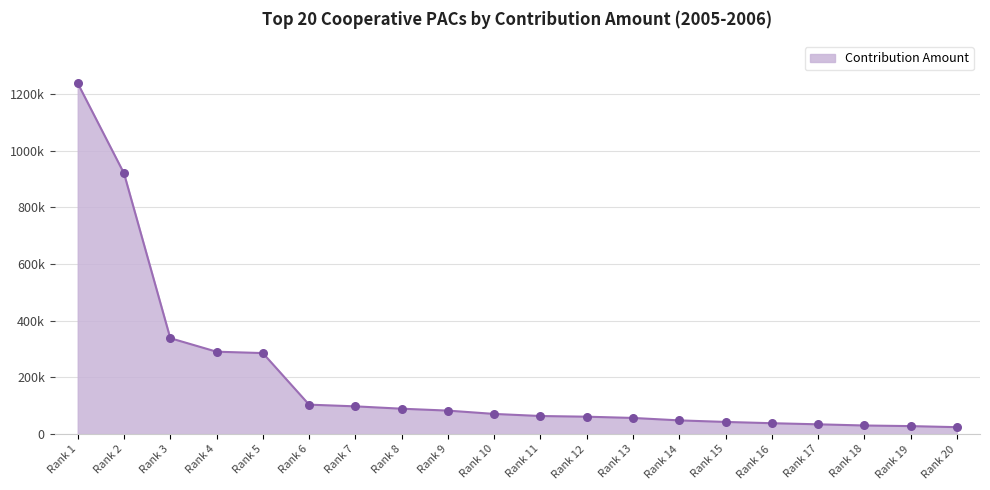

What is the ratio of the value at Rank 7 to the value at Rank 3?

0.3